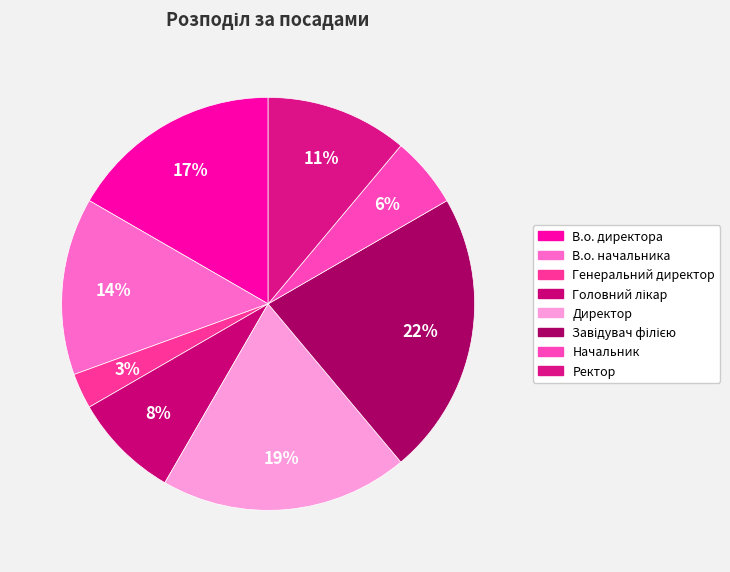

Is it true that Головний лікар is 8% of the pie?

True